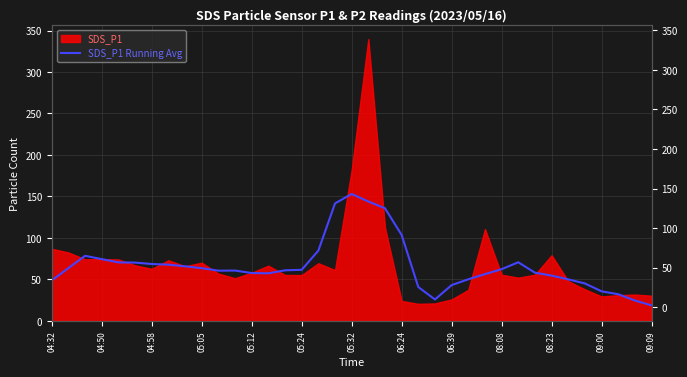

How many values are below 60?

16